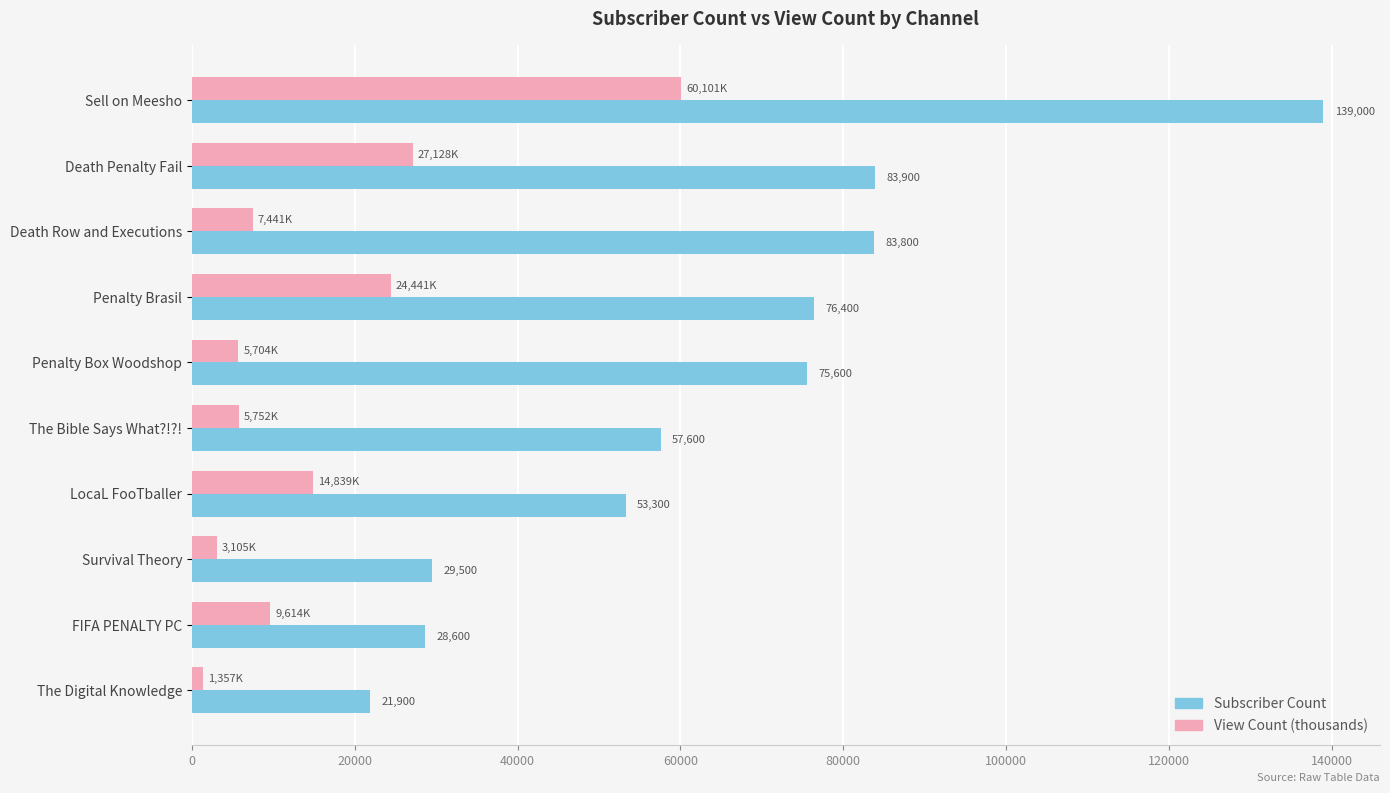

What is the difference between the maximum and minimum values in the View Count (thousands) series?

58743.9